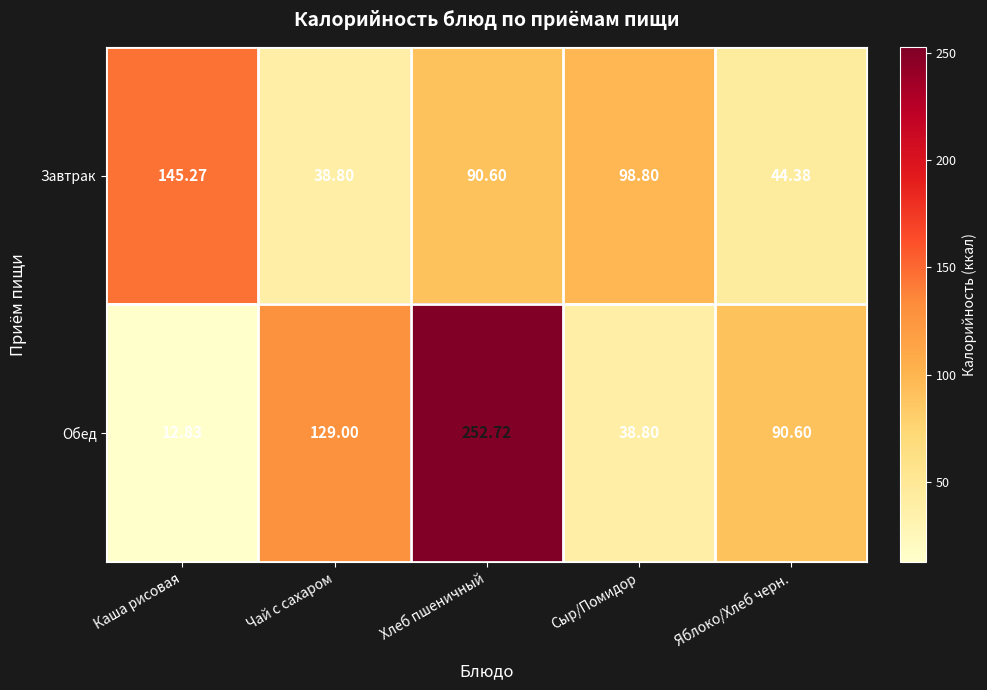

What is the minimum value shown in the chart?

12.8